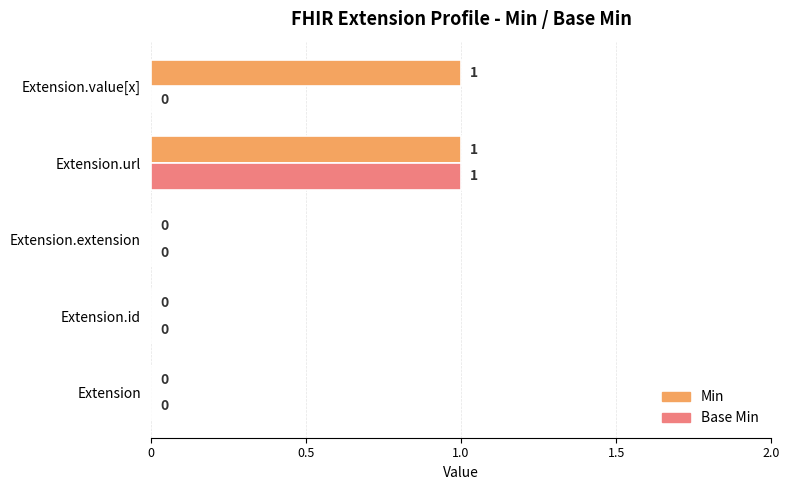

The Min series shows 0 at Extension.extension. True or false?

True